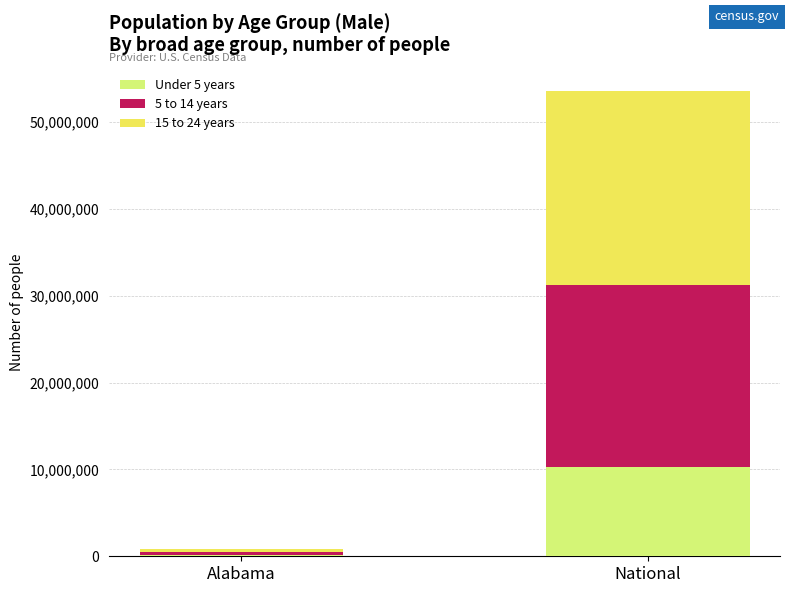

What is the total value across all series at National?

53606769